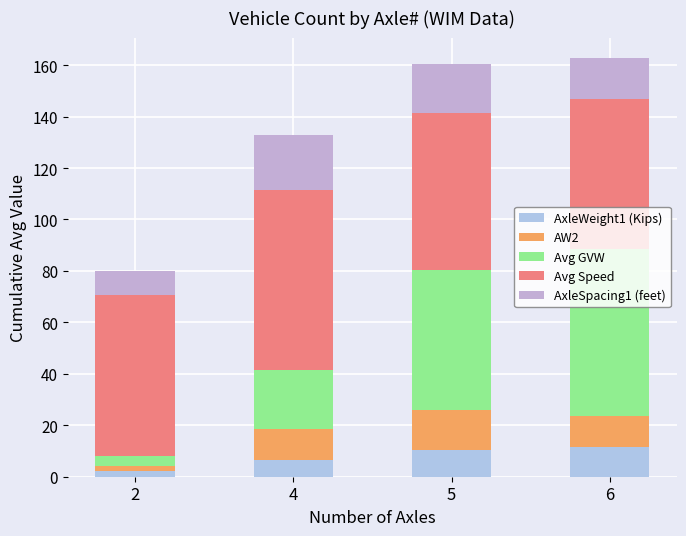

How many distinct data groups are displayed?

5